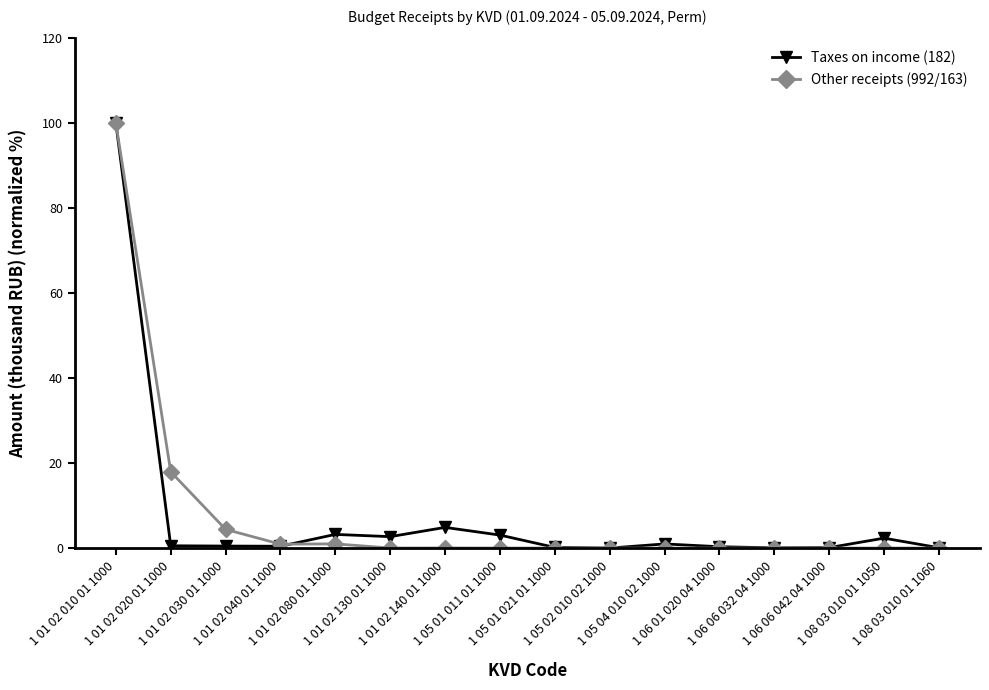

What is the maximum value for Other receipts (992/163)?

100.0